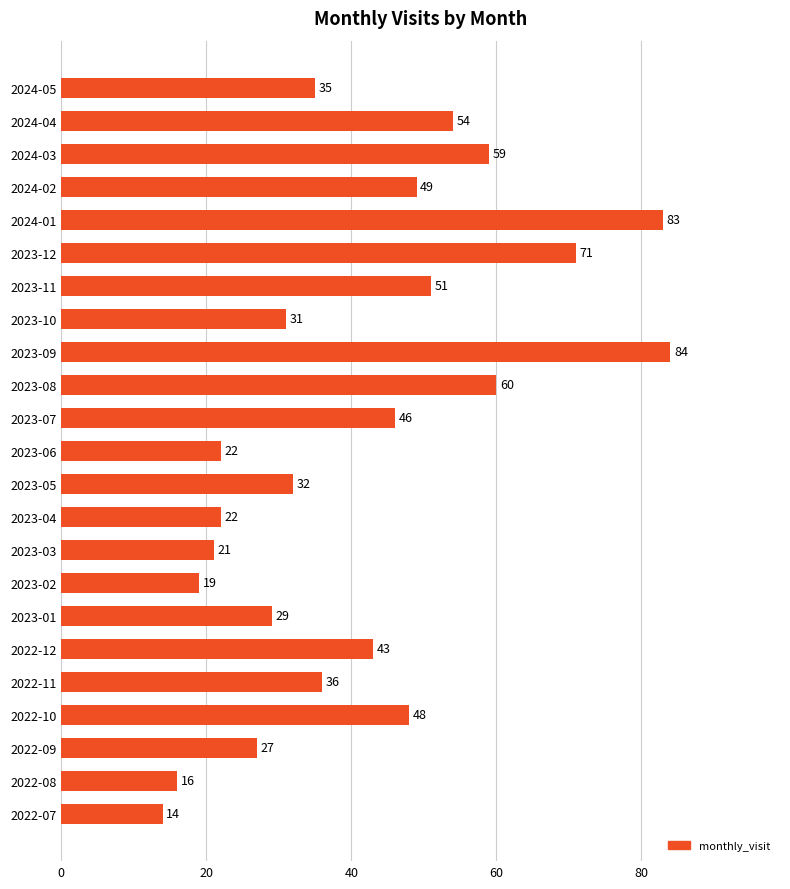

Reading bottom to top, what are all the values shown in this chart?

14	16	27	48	36	43	29	19	21	22	32	22	46	60	84	31	51	71	83	49	59	54	35